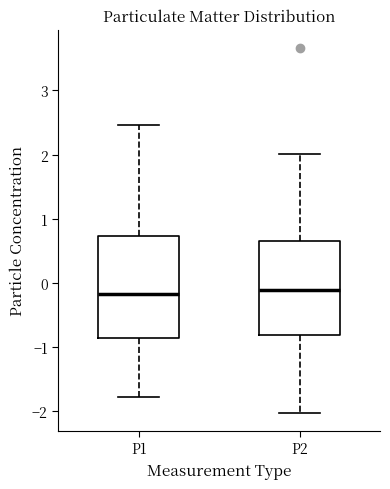

Where is the upper edge of the box for P2 on the y-axis? The values are not printed on the chart, so give them approximately, as read against the axis.

0.7